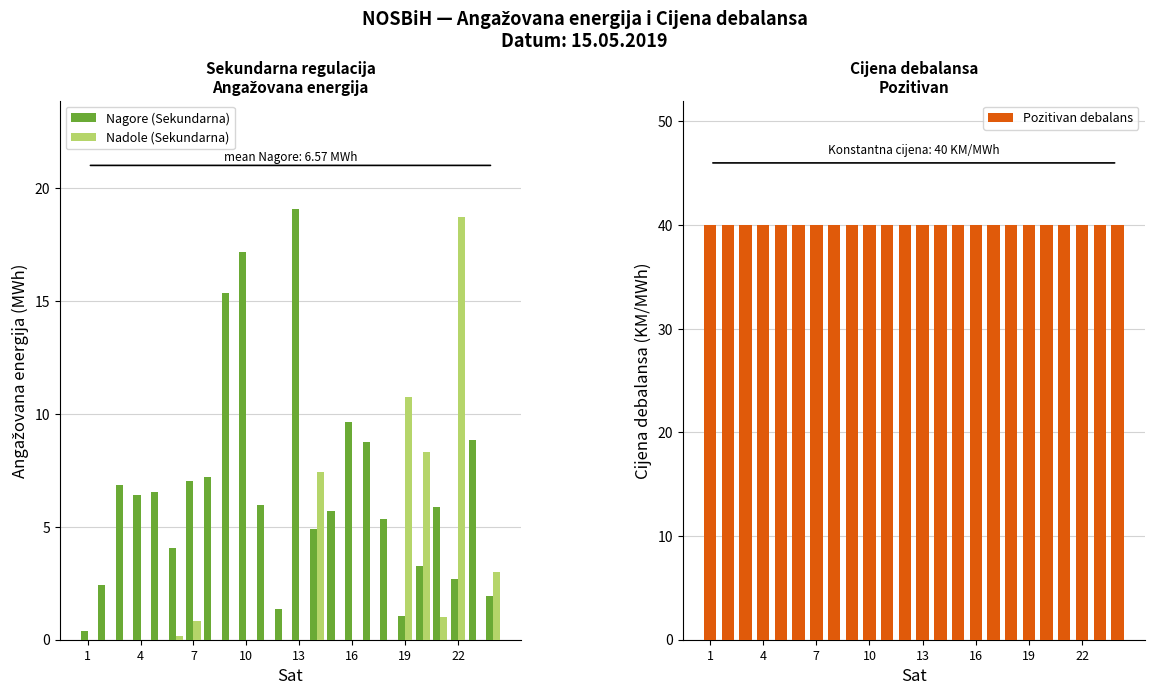

Is it true that Nagore (Sekundarna) equals 6.4 at 4?

True